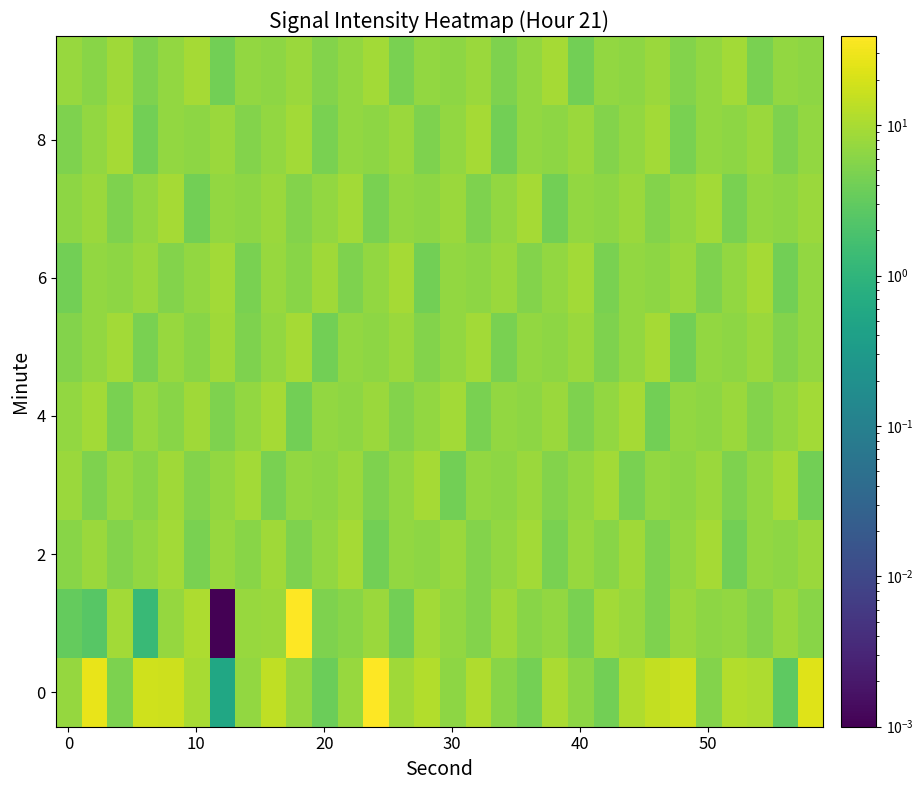

At how many categories does at least one series exceed 29?

2